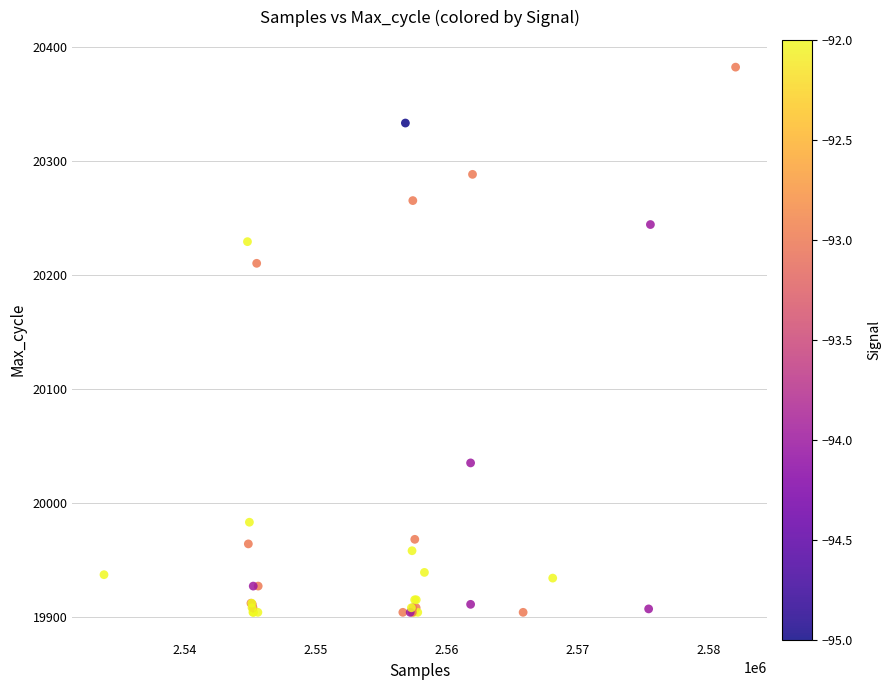

What Y value in the scatter plot is closest to 20143?

20210